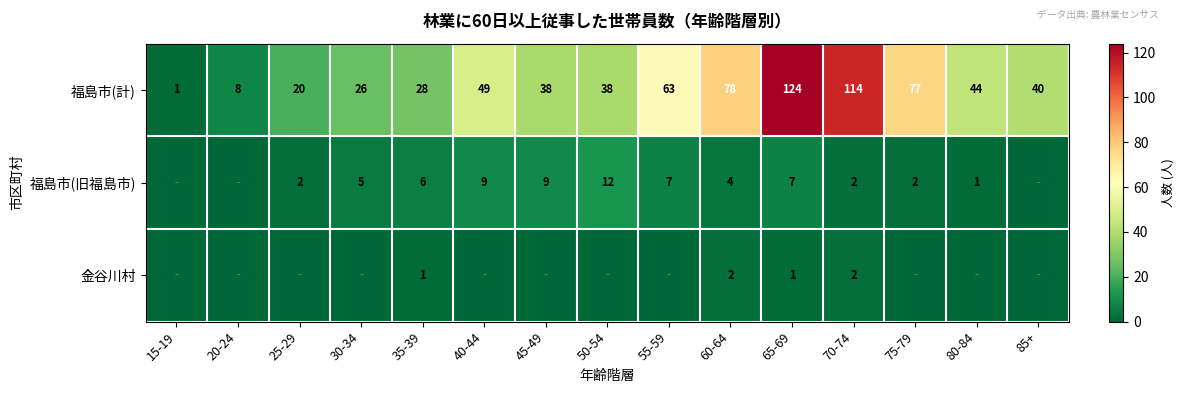

What is the sum of the 福島市(計) values at 55-59 and 45-49?

101